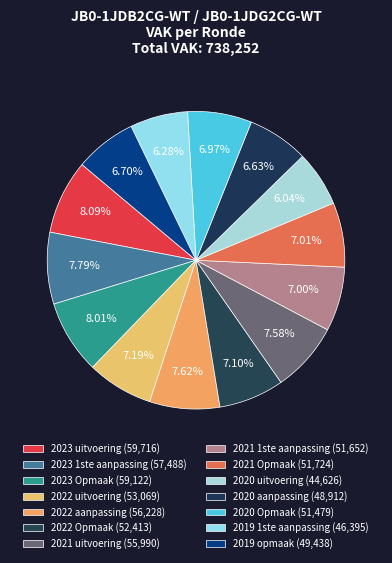

How many slices are in this pie chart?

14